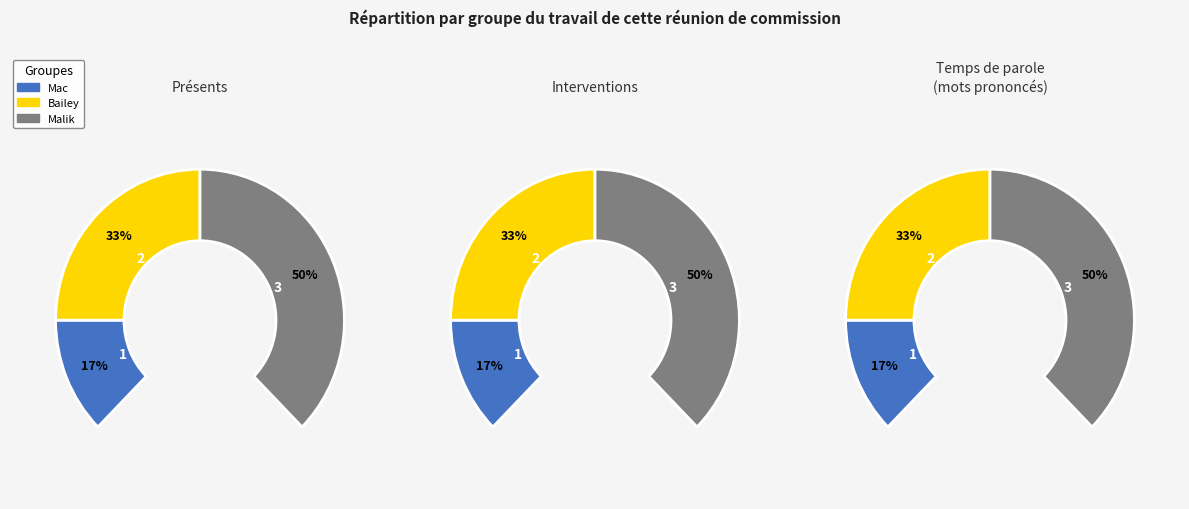

True or false: Malik accounts for 50% of the total.

True